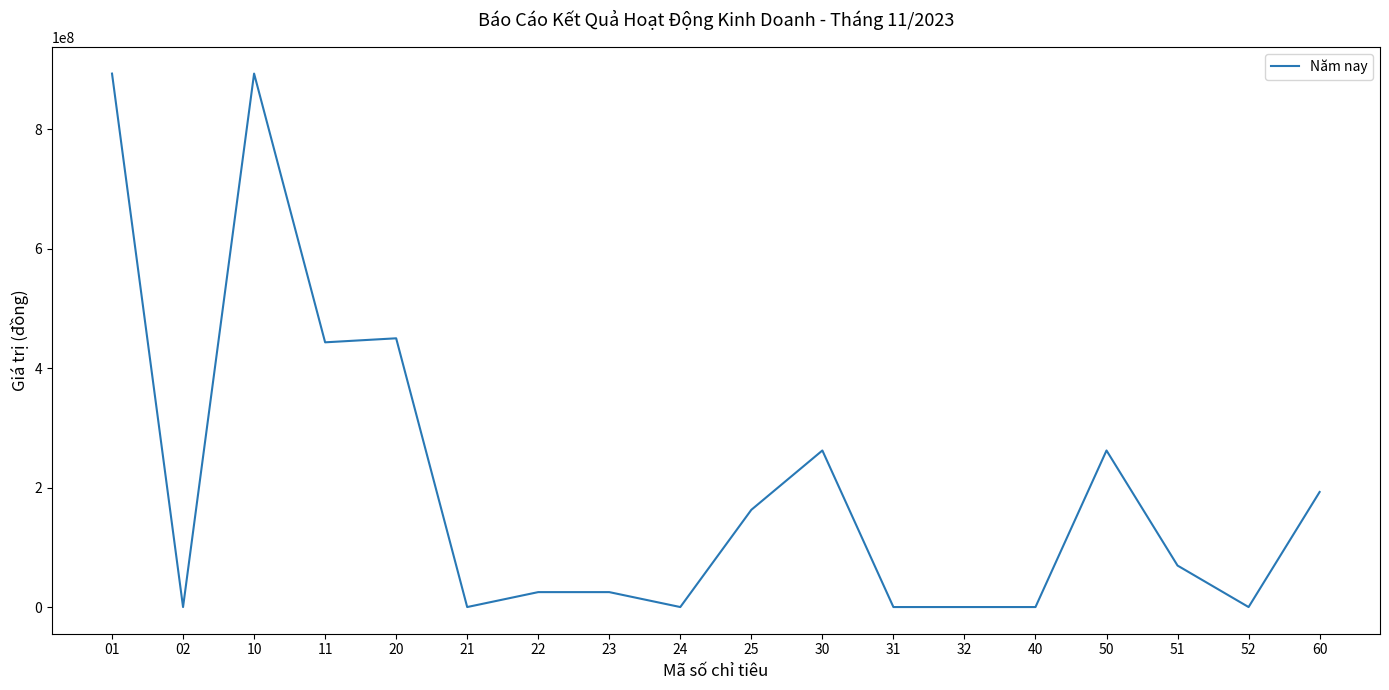

The chart shows a value of 0 at 32. True or false?

True